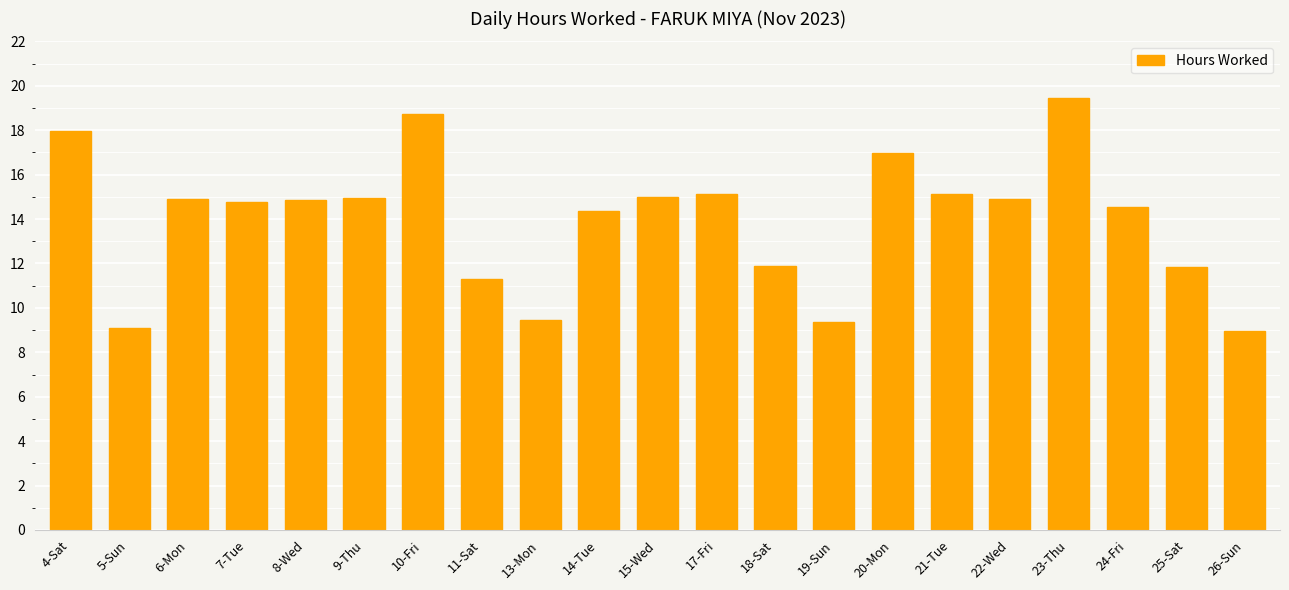

True or false: the data shows 14.8 at 8-Wed.

True